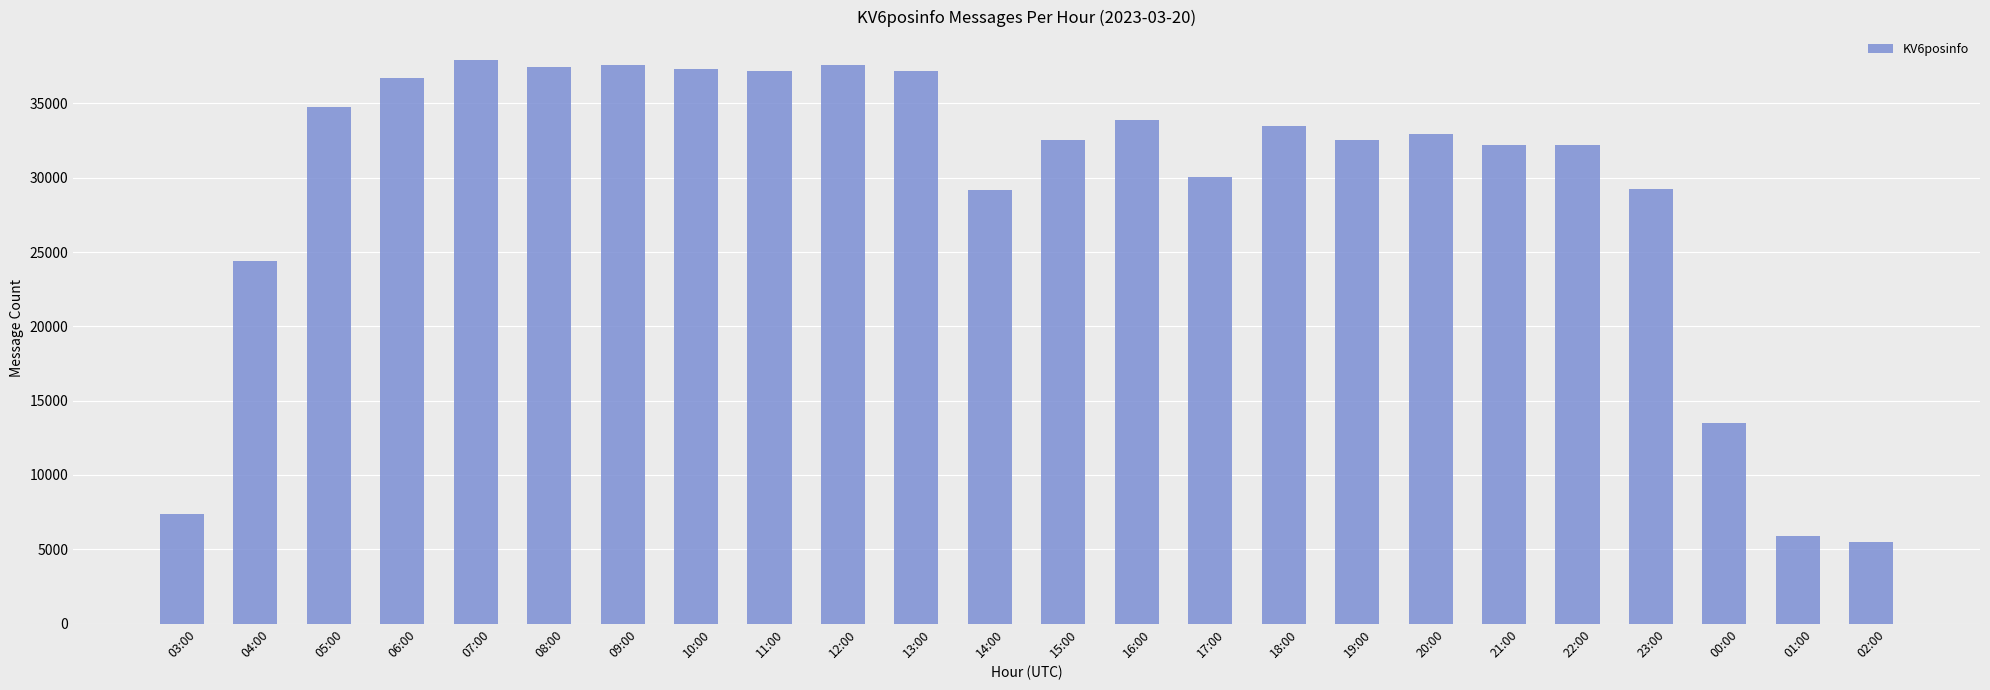

Does the chart contain any negative values?

No